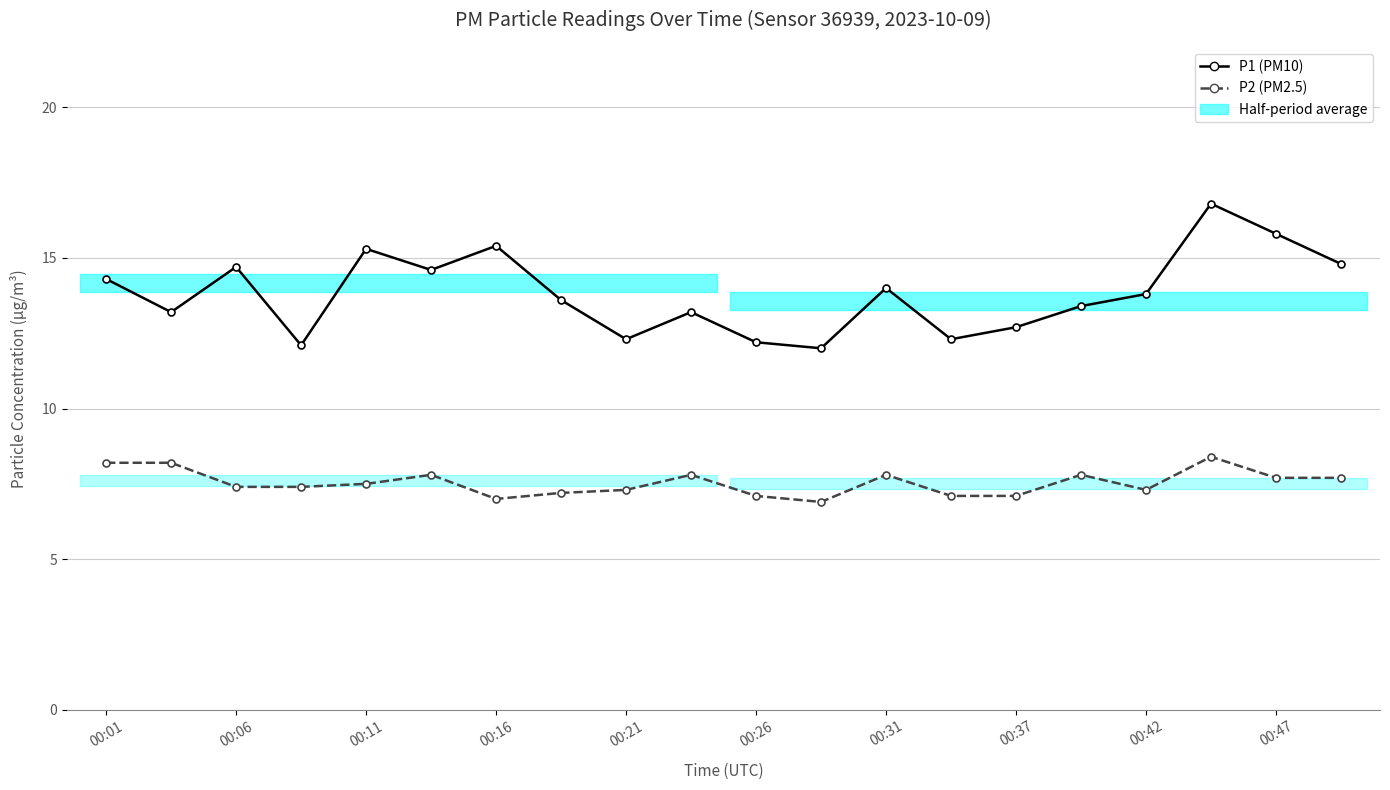

True or false: P2 (PM2.5) and P1 (PM10) intersect in this chart.

False